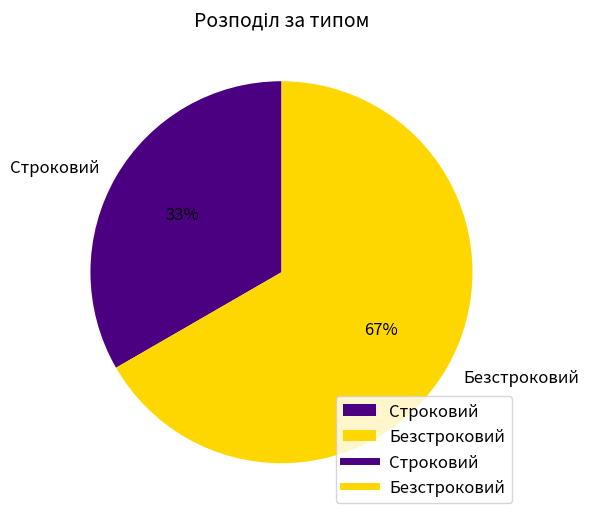

Count the number of slices in the pie.

2